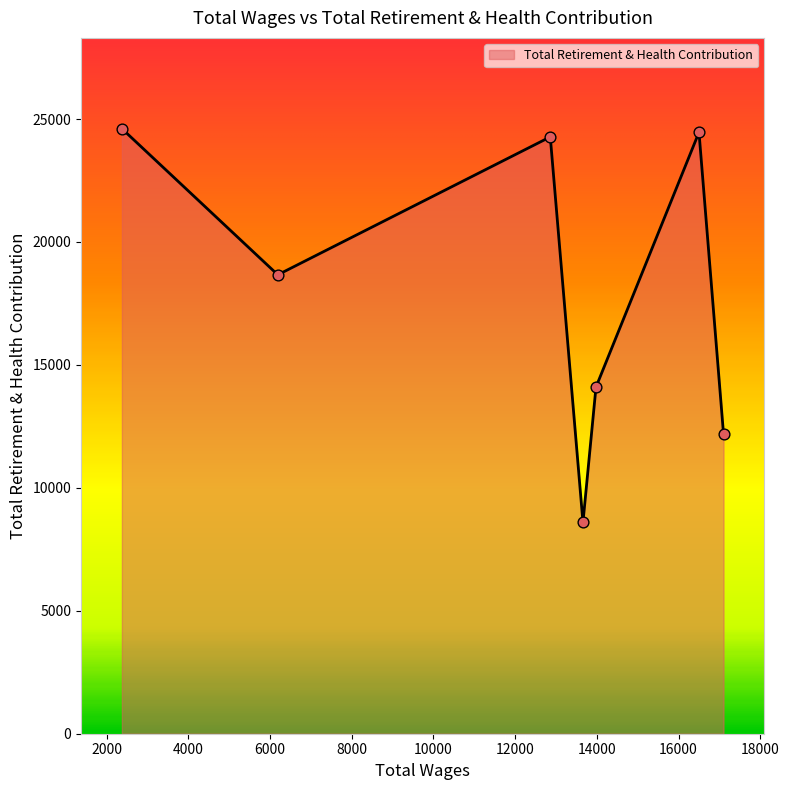

What is the greatest value displayed?

24608